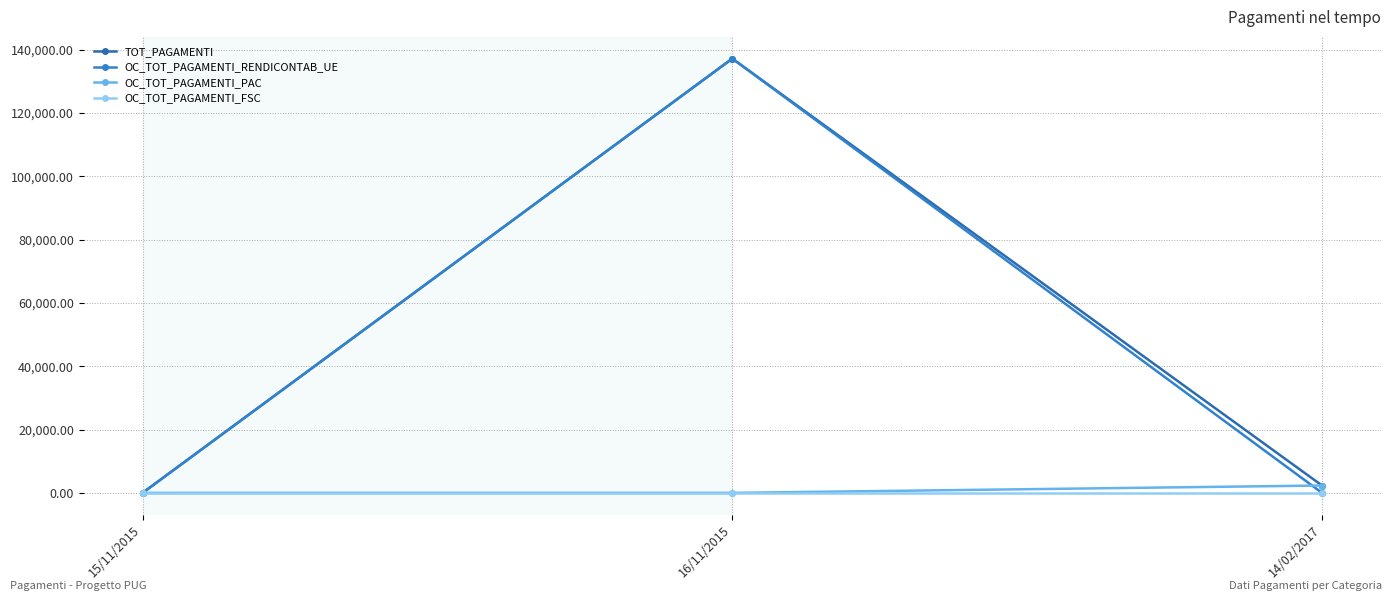

What is the spread (max minus min) of values at 16/11/2015?

137206.4